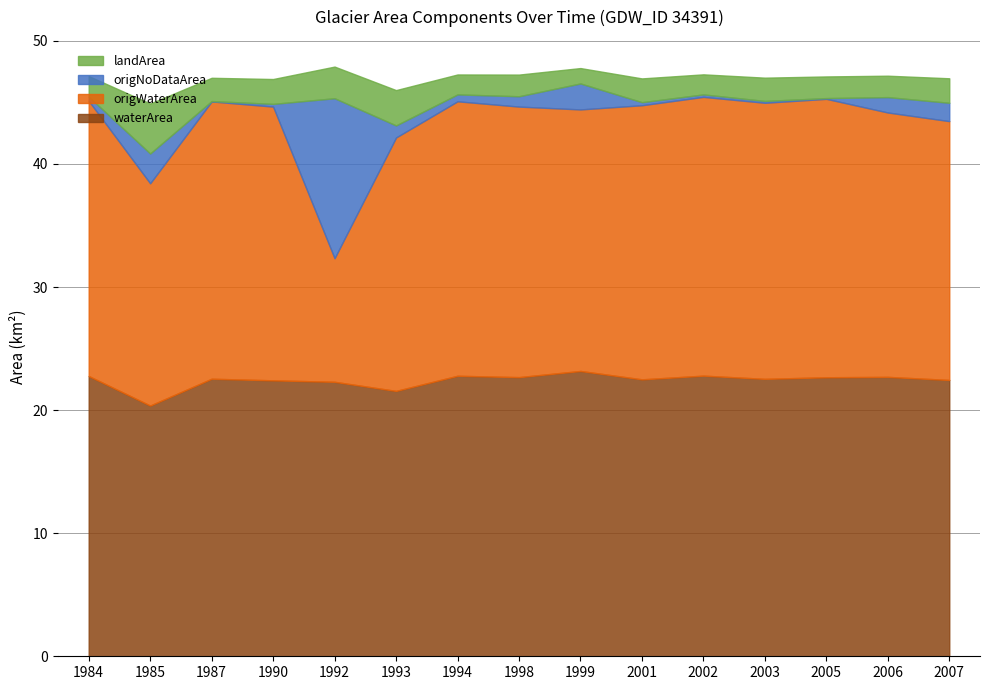

Rank the categories by origNoDataArea value from lowest to highest.

1987, 2005, 2003, 2002, 1990, 2001, 1984, 1994, 1998, 1993, 2006, 2007, 1999, 1985, 1992